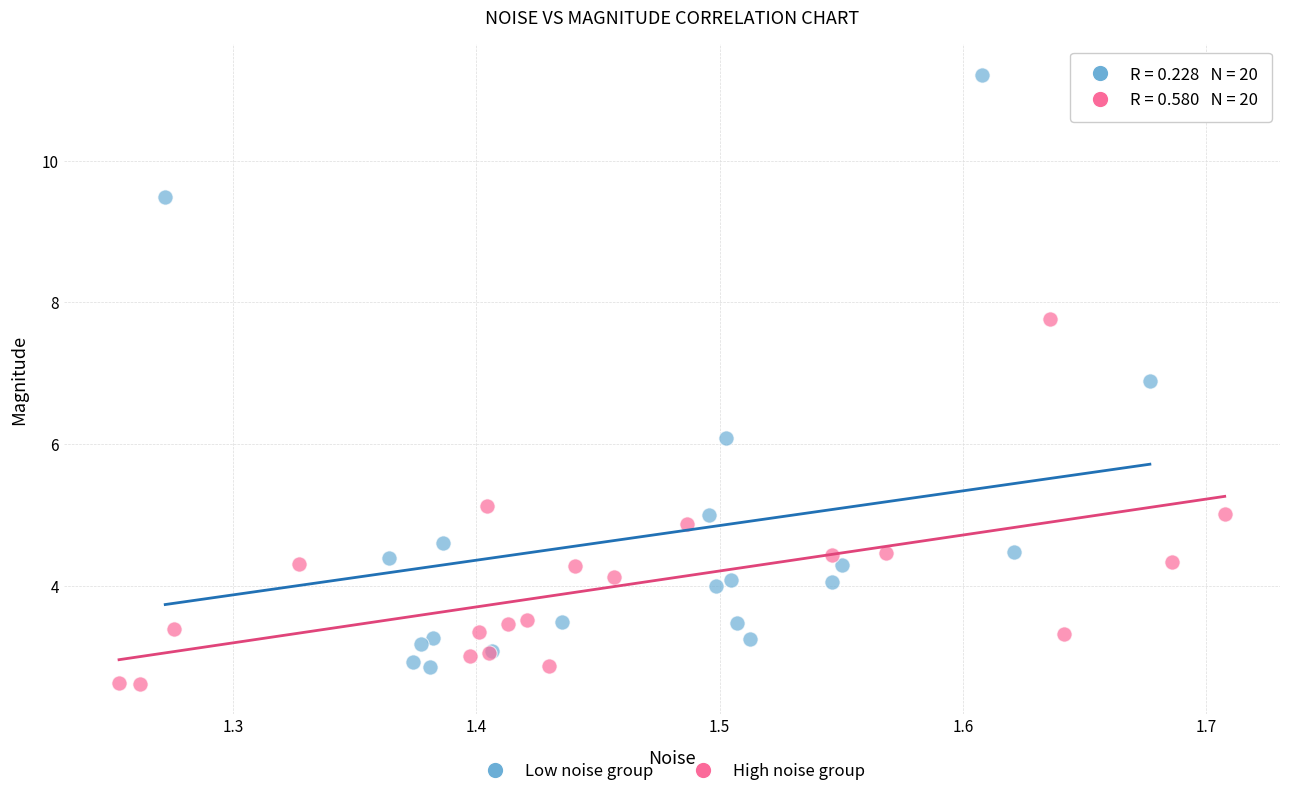

Which series has the widest spread of Y values?

Low noise group